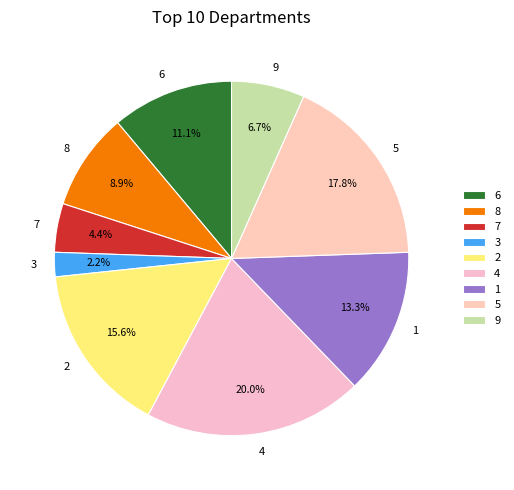

Is it true that 9 is 7% of the pie?

True